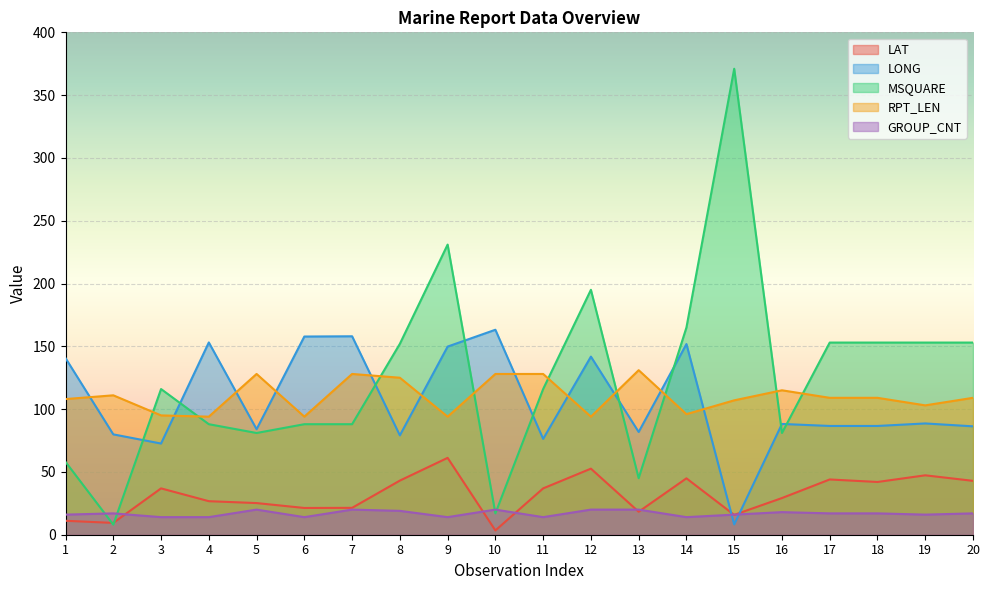

The value of LONG at 8 is 79.1. True or false?

True